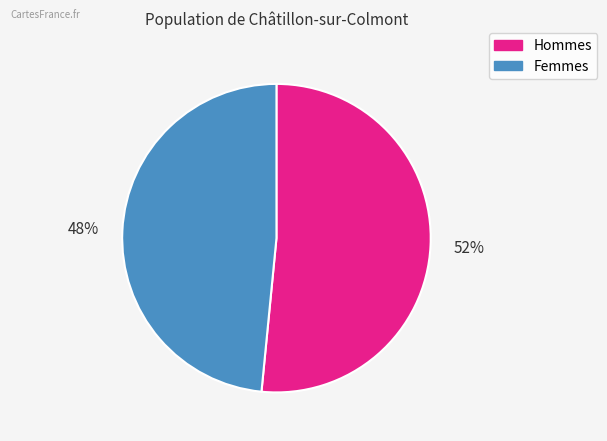

Is there any slice that represents more than half of the pie?

Yes